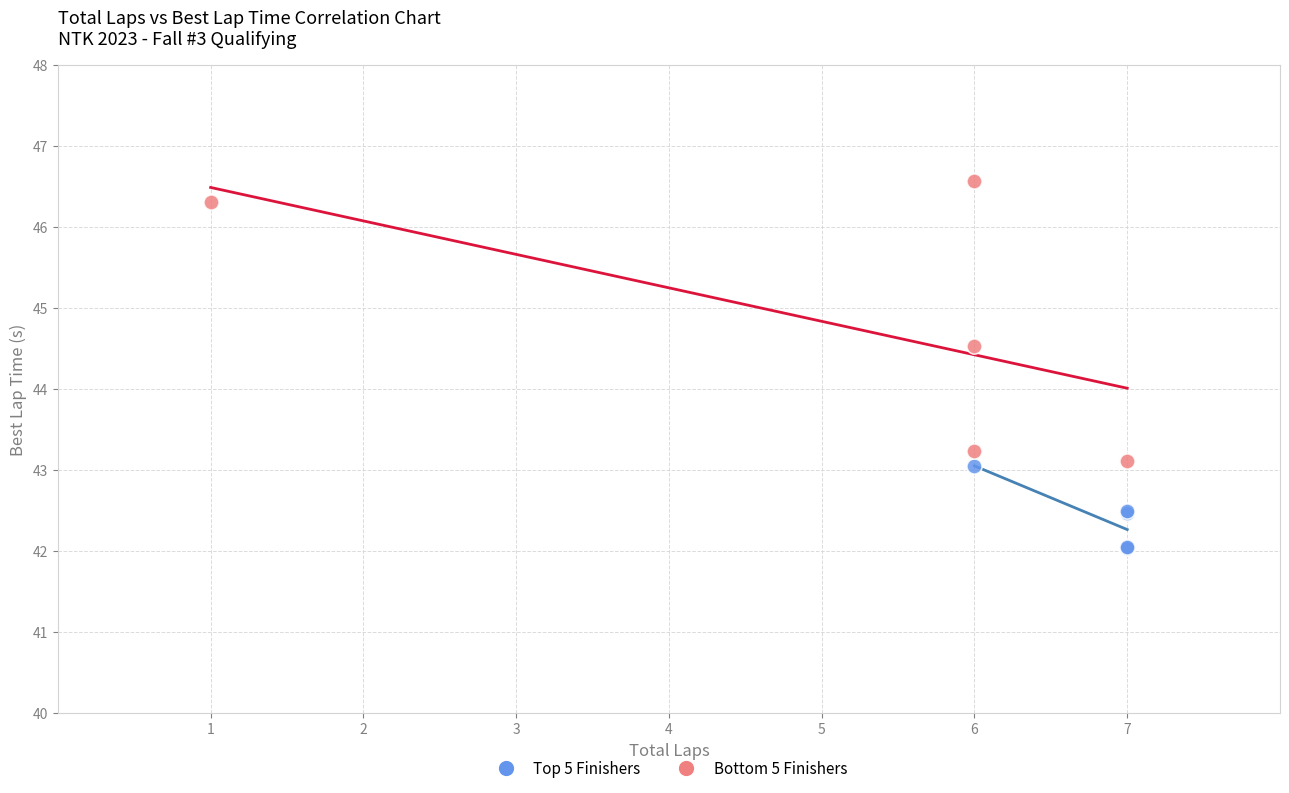

Which series contains the highest Y value?

Bottom 5 Finishers